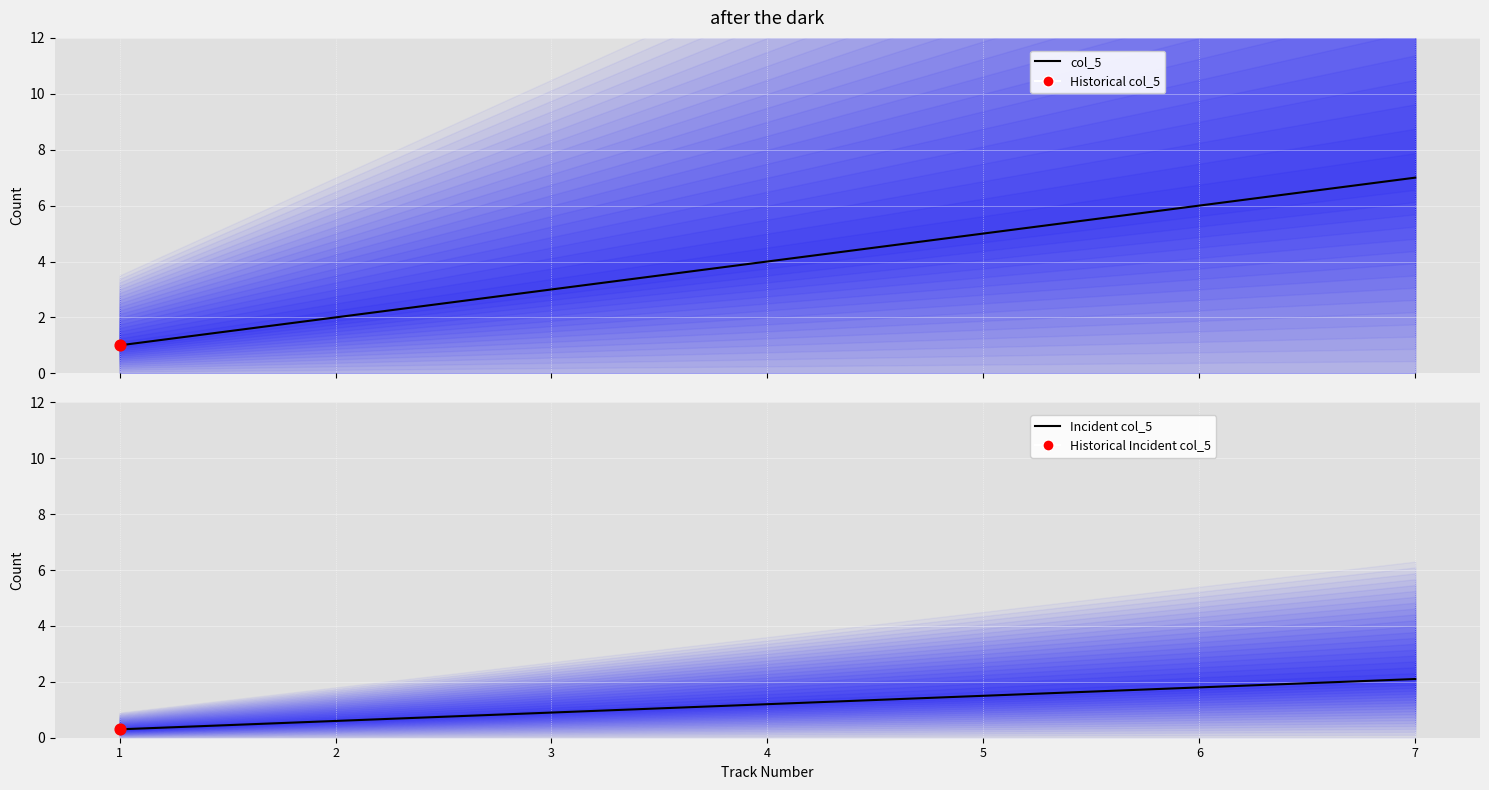

What is the total value across all series at 1?

1.3